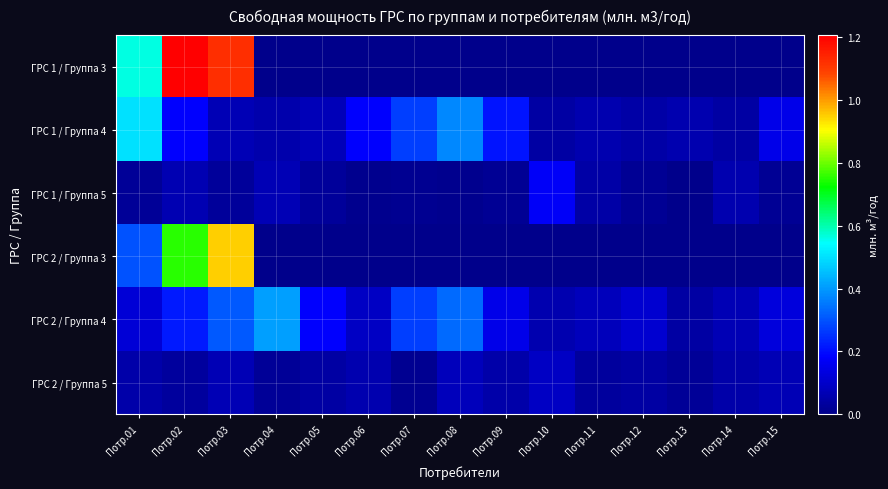

How many distinct data groups are displayed?

6